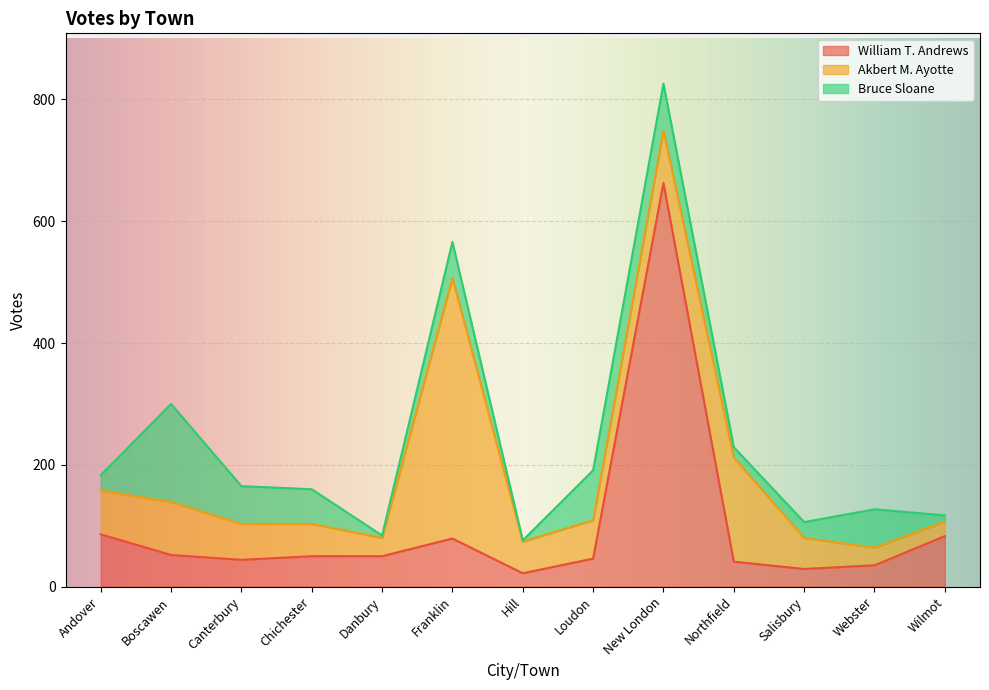

Count the number of data series in this chart.

3